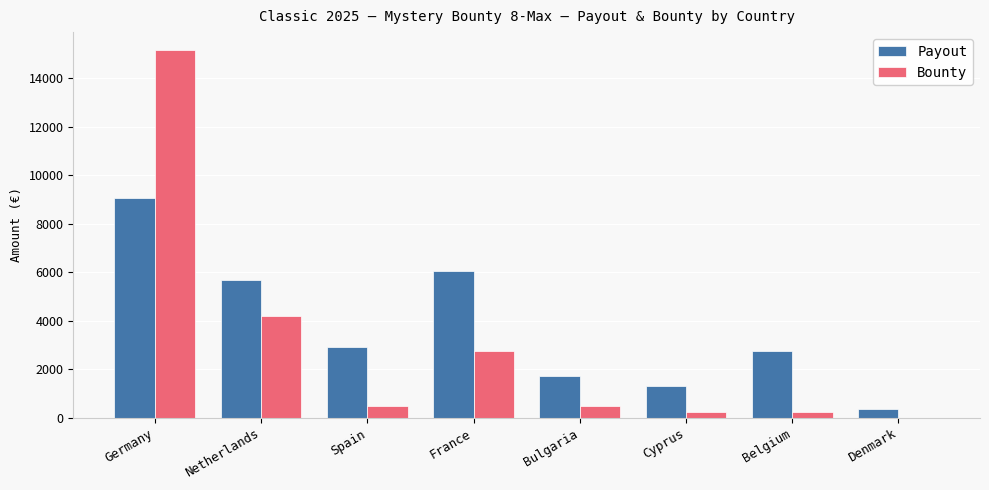

Between Germany and Bulgaria, which series saw the biggest shift?

Bounty